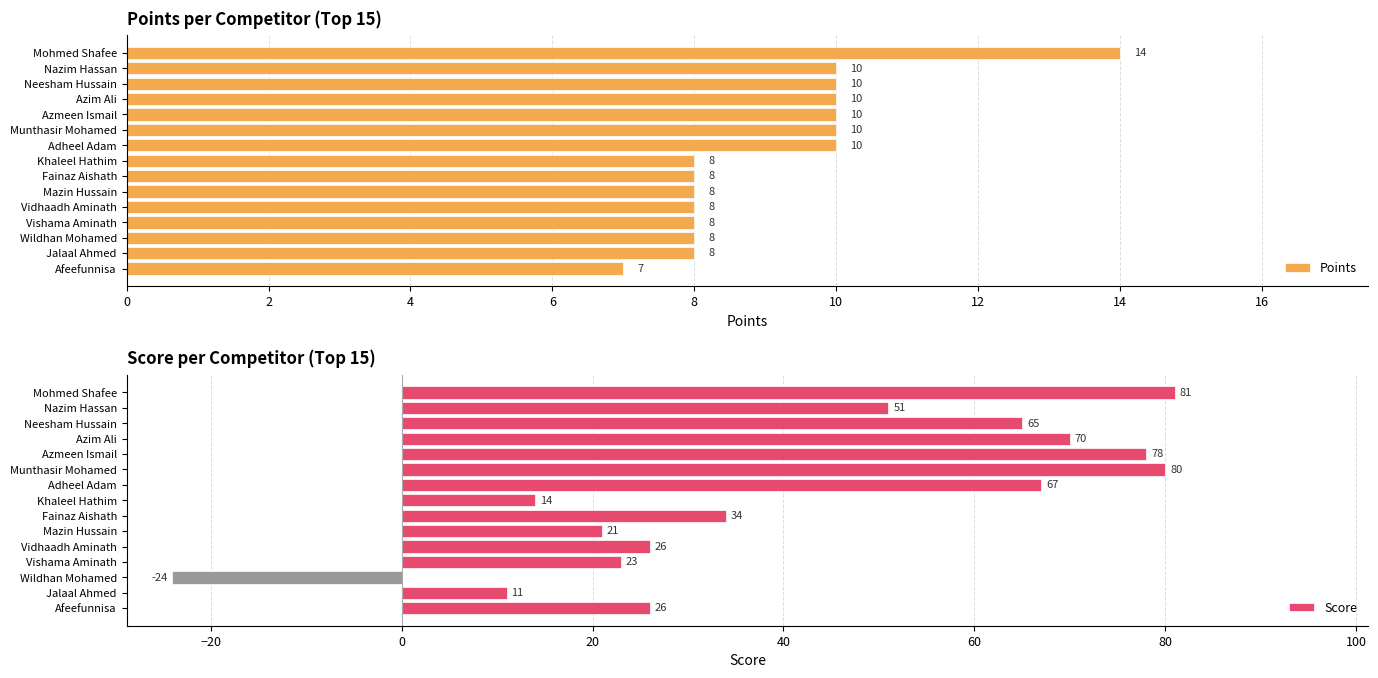

What value does the Score series have at Khaleel Hathim?

14